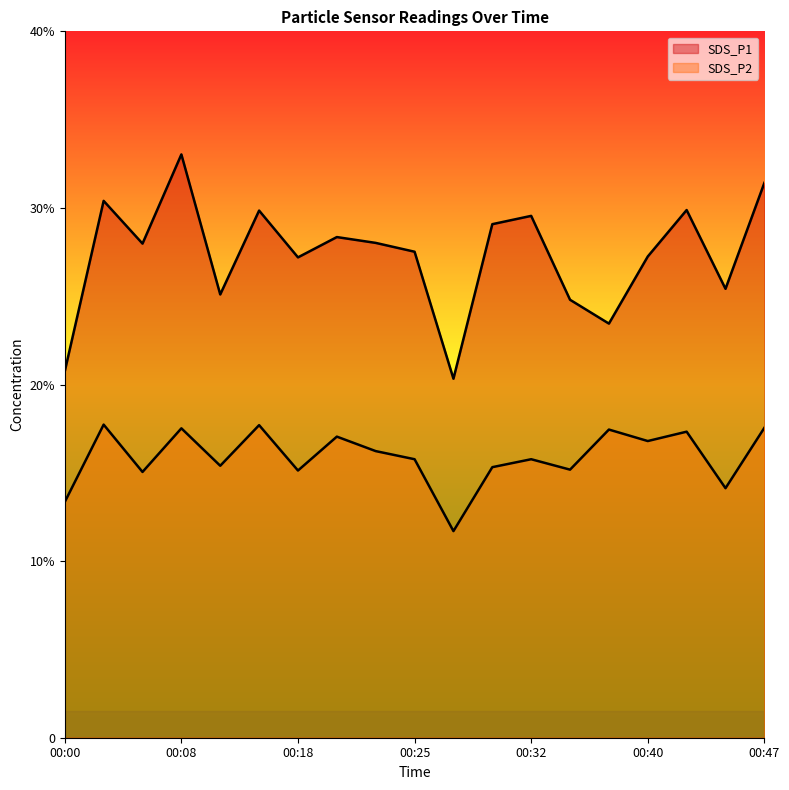

At which category does the chart reach its minimum across all series?

00:27